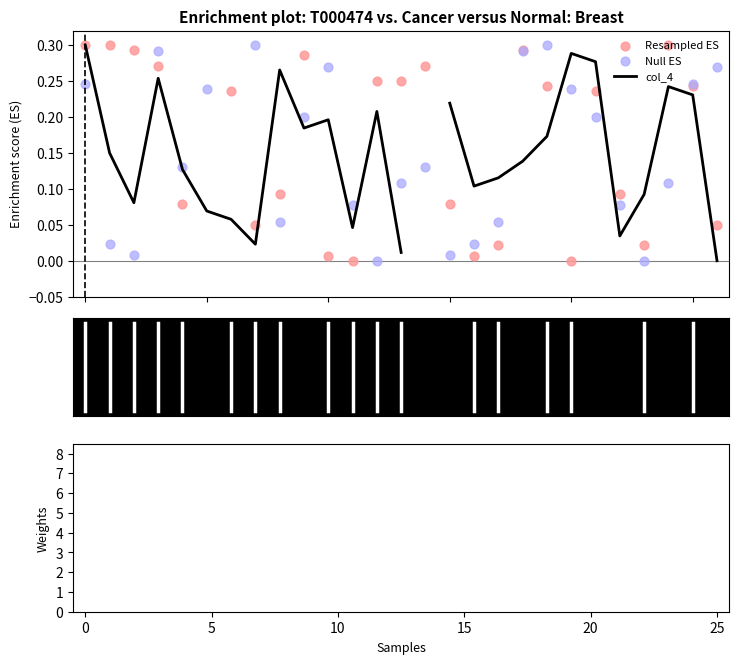

Which series has the widest spread of Y values?

col_4